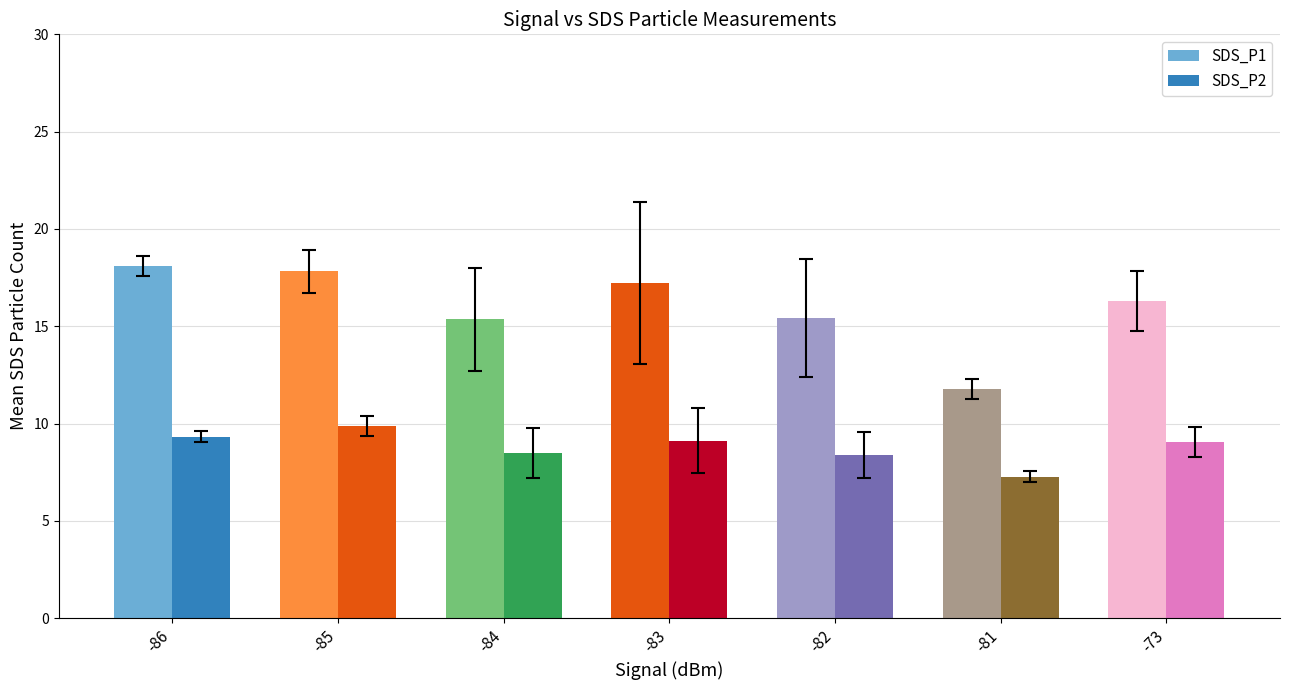

What value does the SDS_P2 series have at -86?

9.3